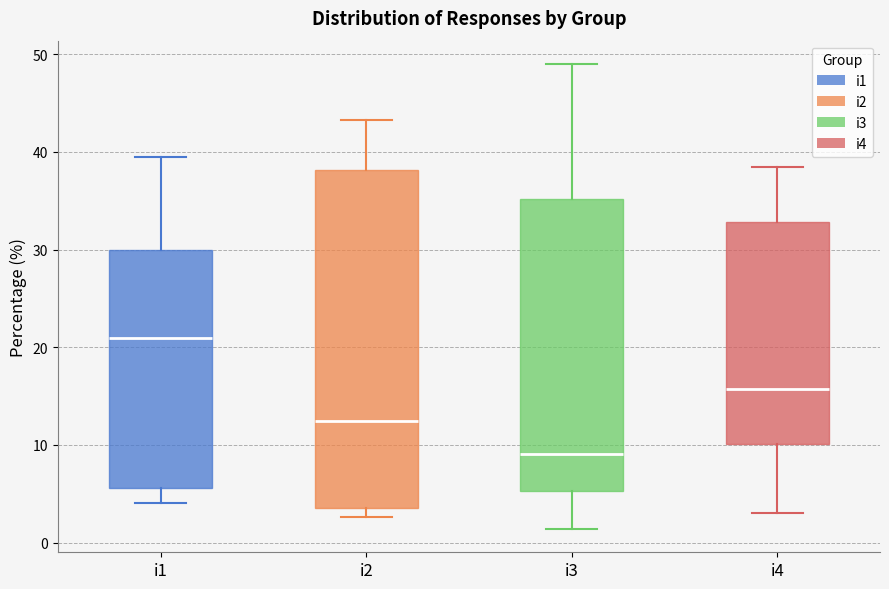

Reading left to right, read every box against the y-axis: the position of its median line, the range the box covers, and the ends of its whiskers. The values are not printed on the chart, so give them approximately, as read against the axis.

i1: median 21, box 6 to 30, whiskers 4 to 40
i2: median 13, box 4 to 38, whiskers 3 to 43
i3: median 9, box 5 to 35, whiskers 1 to 49
i4: median 16, box 10 to 33, whiskers 3 to 38